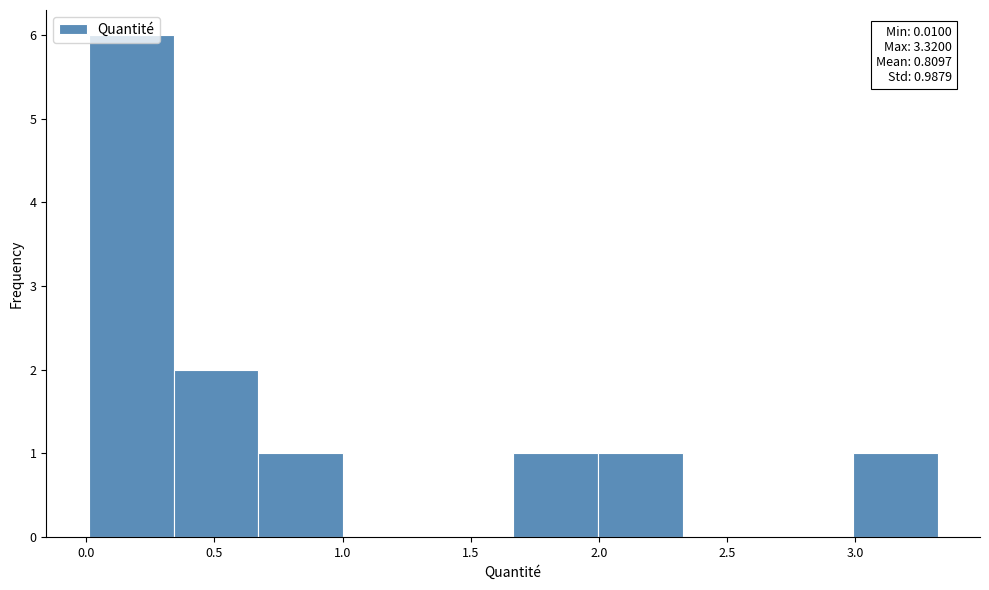

Which range on the x-axis has the tallest bar?

0.00 to 0.35